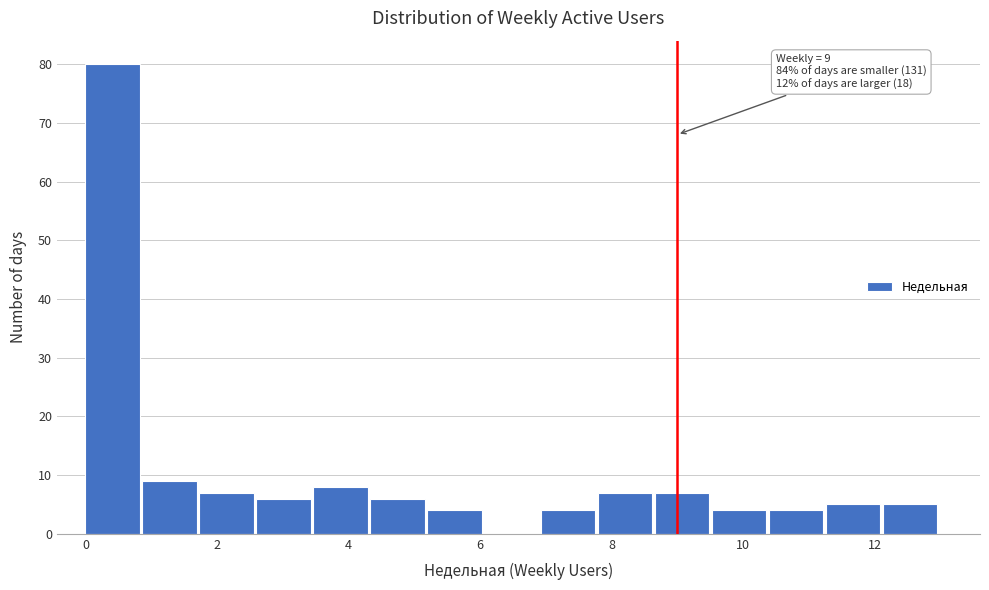

Which range on the x-axis has the tallest bar?

0.0 to 0.8